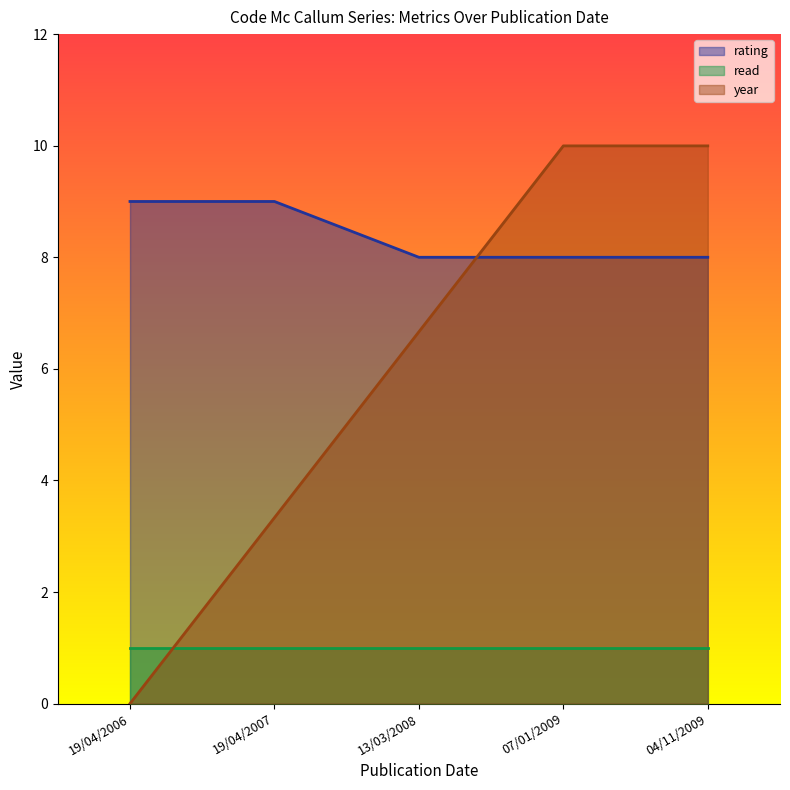

What is the difference between the maximum and minimum values in the rating series?

1.0